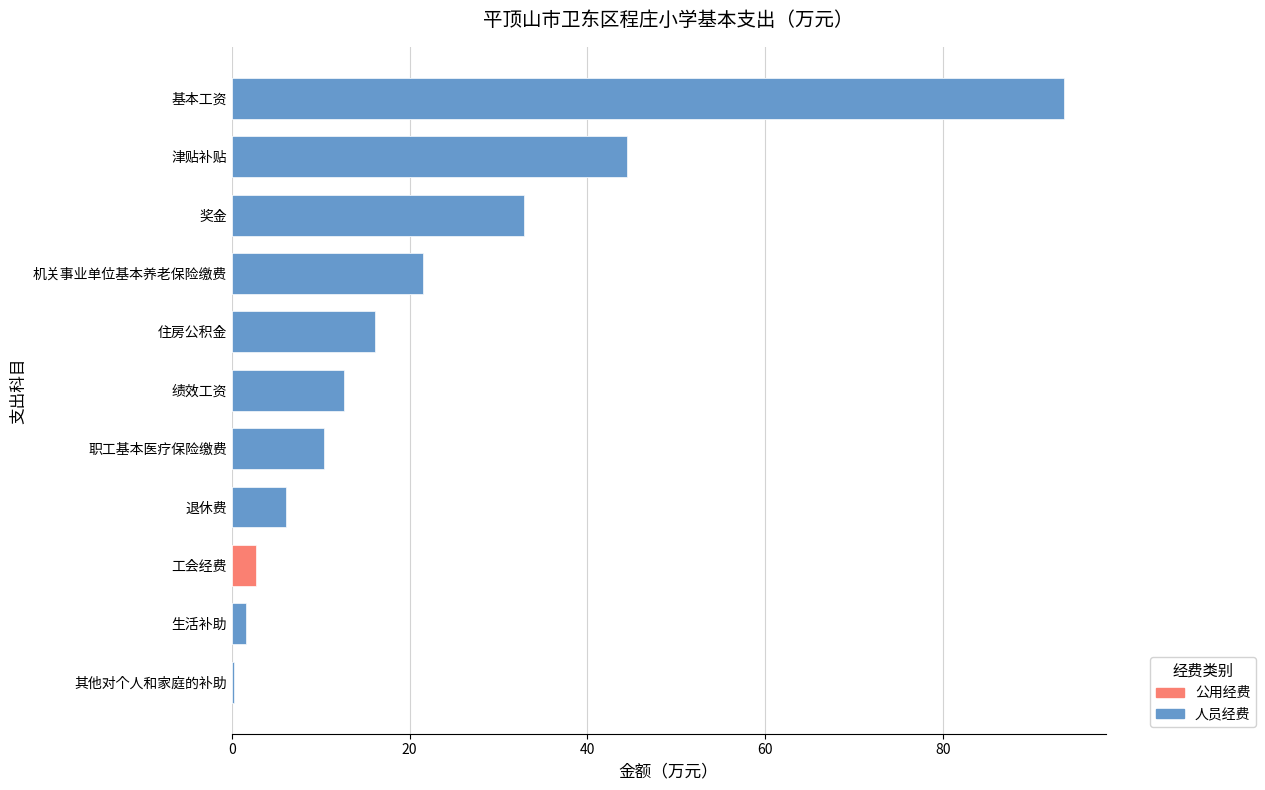

List the labels in order of value, largest first.

基本工资, 津贴补贴, 奖金, 机关事业单位基本养老保险缴费, 住房公积金, 绩效工资, 职工基本医疗保险缴费, 退休费, 工会经费, 生活补助, 其他对个人和家庭的补助